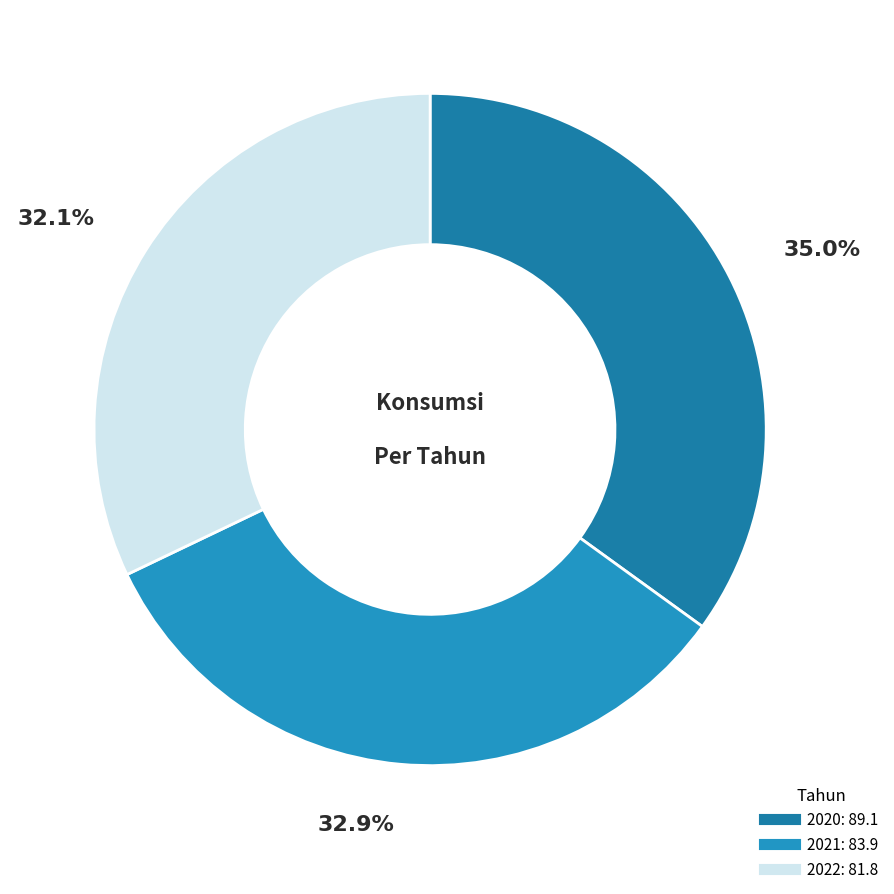

How many segments does this pie chart have?

3